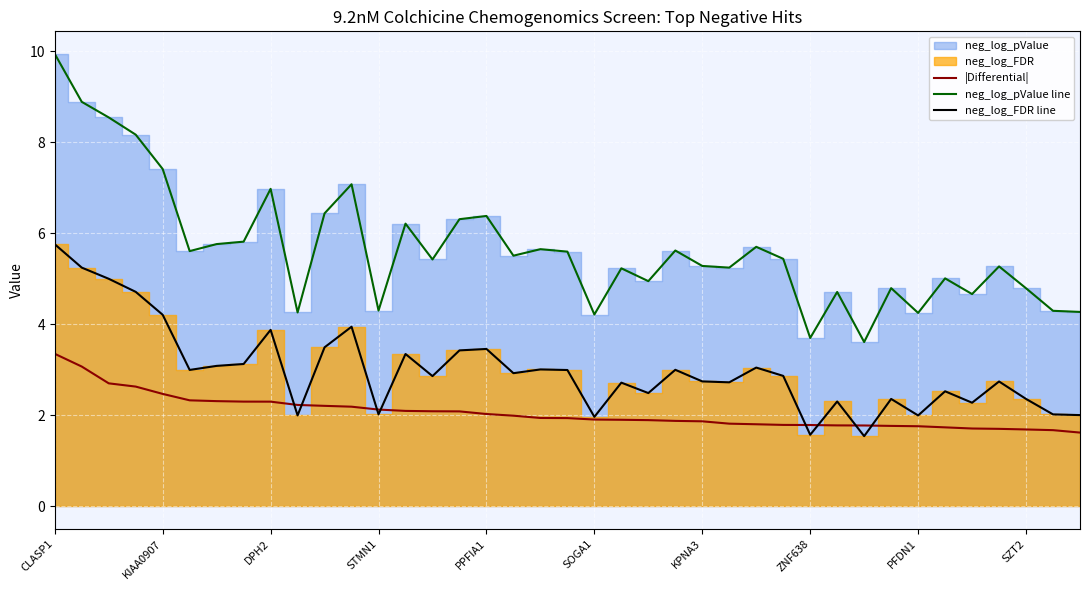

True or false: |Differential| and neg_log_pValue line intersect in this chart.

False